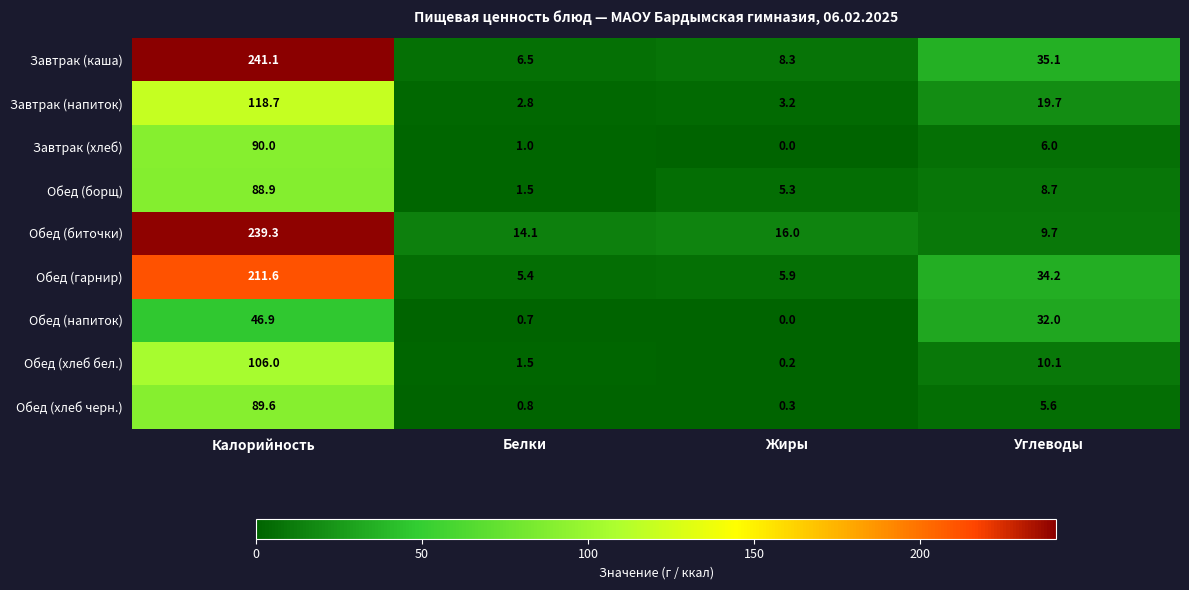

At how many categories does at least one series exceed 19?

2